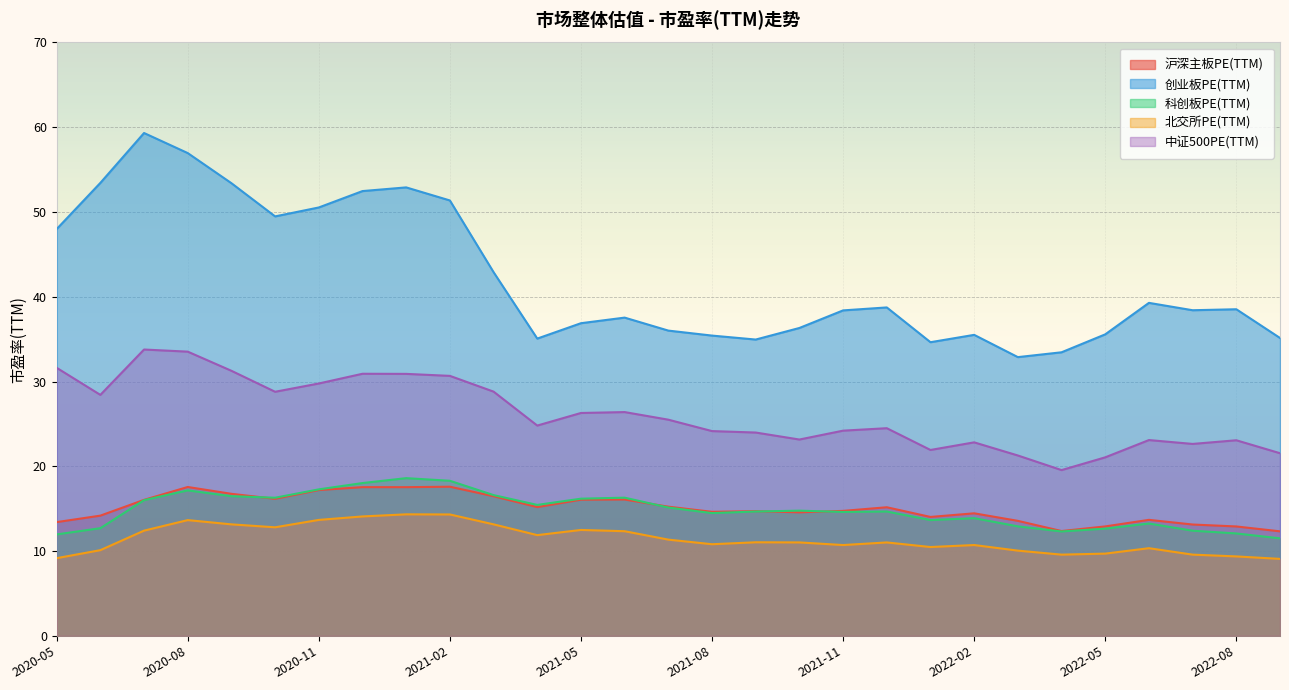

Which series has the largest total across all categories?

创业板PE(TTM)